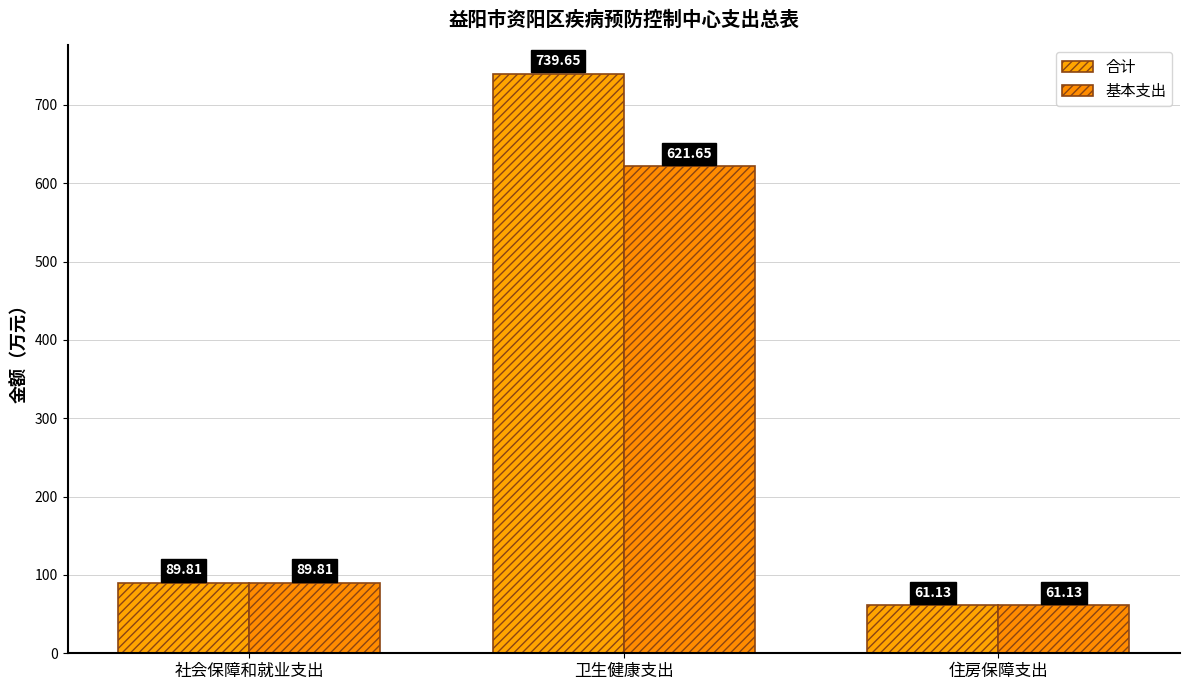

What is the difference between the maximum and minimum values in the 合计 series?

678.5